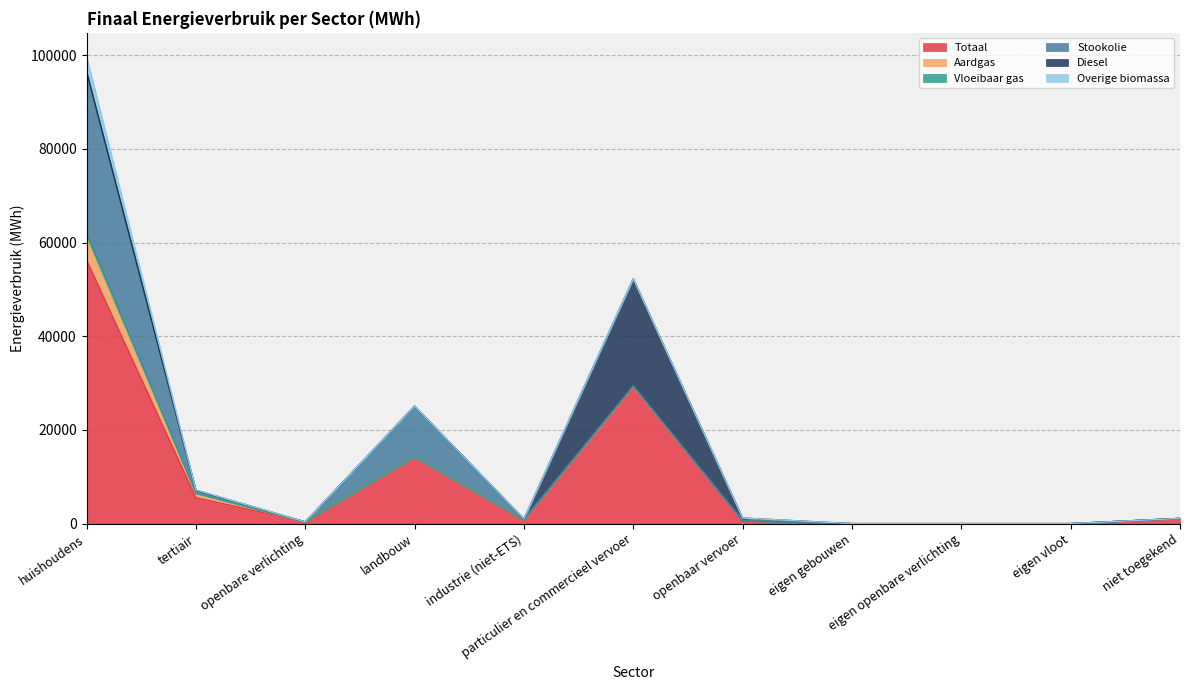

True or false: Totaal and Stookolie cross at least once.

False